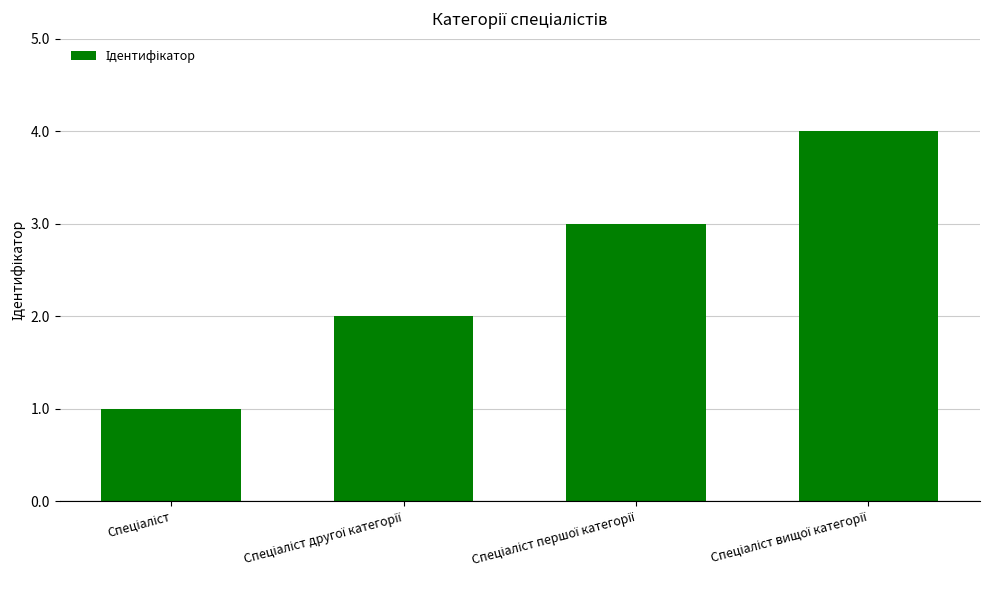

What is the sum of all values?

10